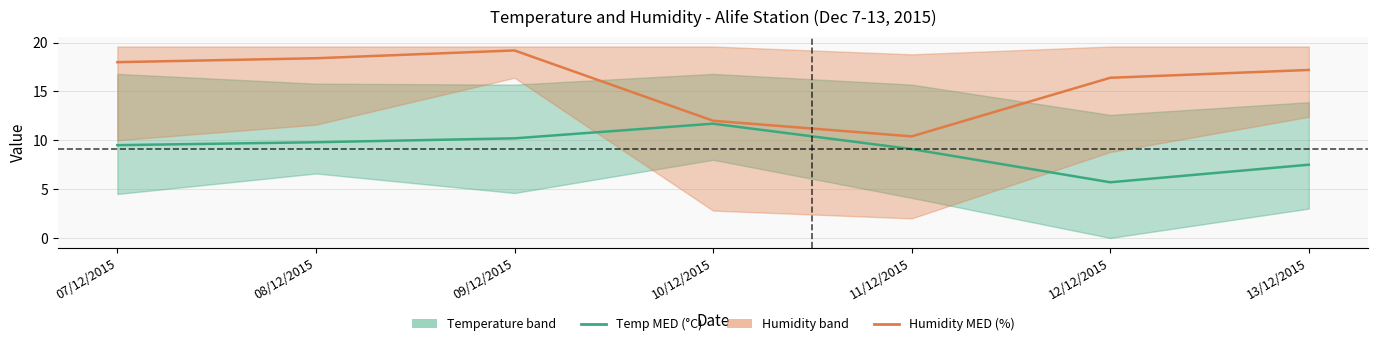

What is the difference between the highest and lowest values at 08/12/2015?

8.6